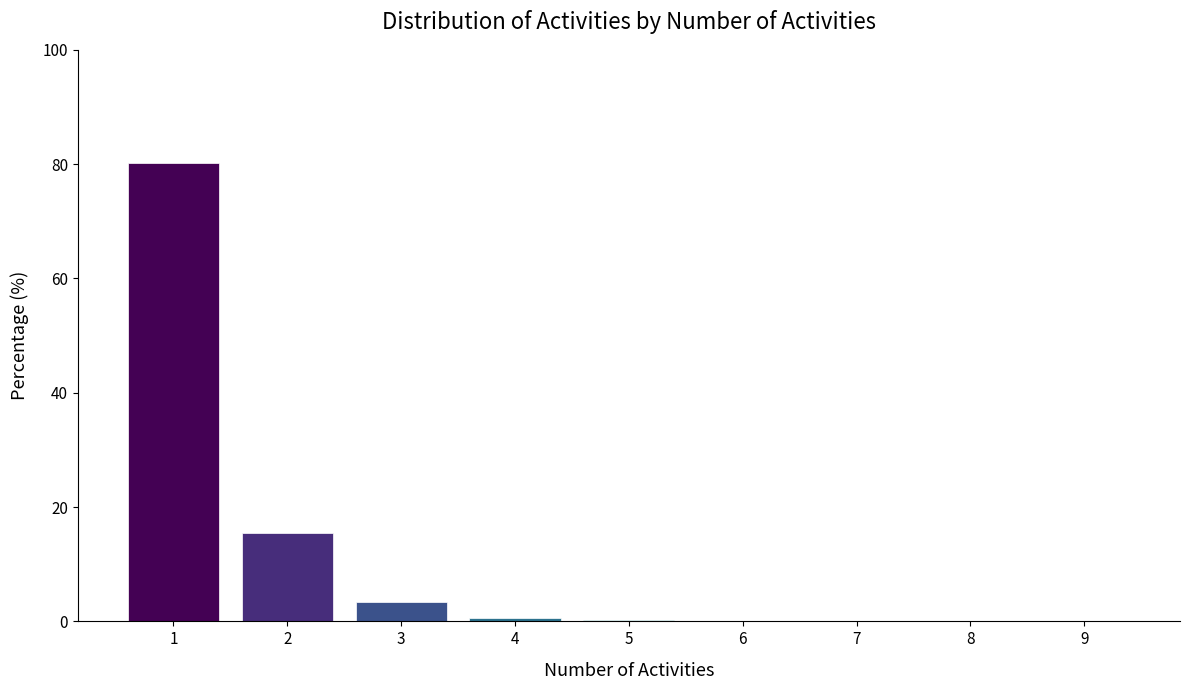

What is the greatest value displayed?

80.1